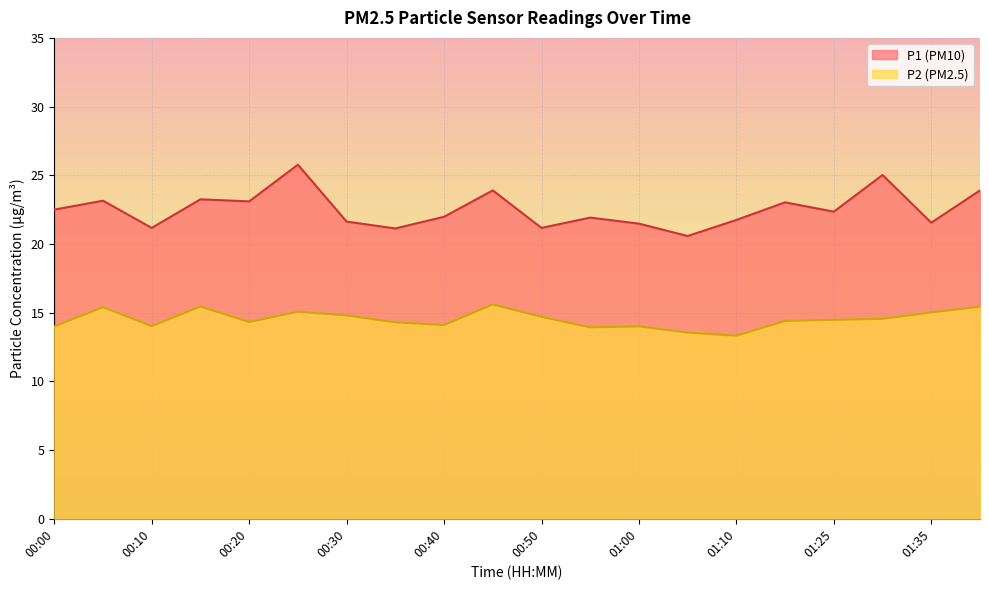

At which label is P1_line closest to 23?

15